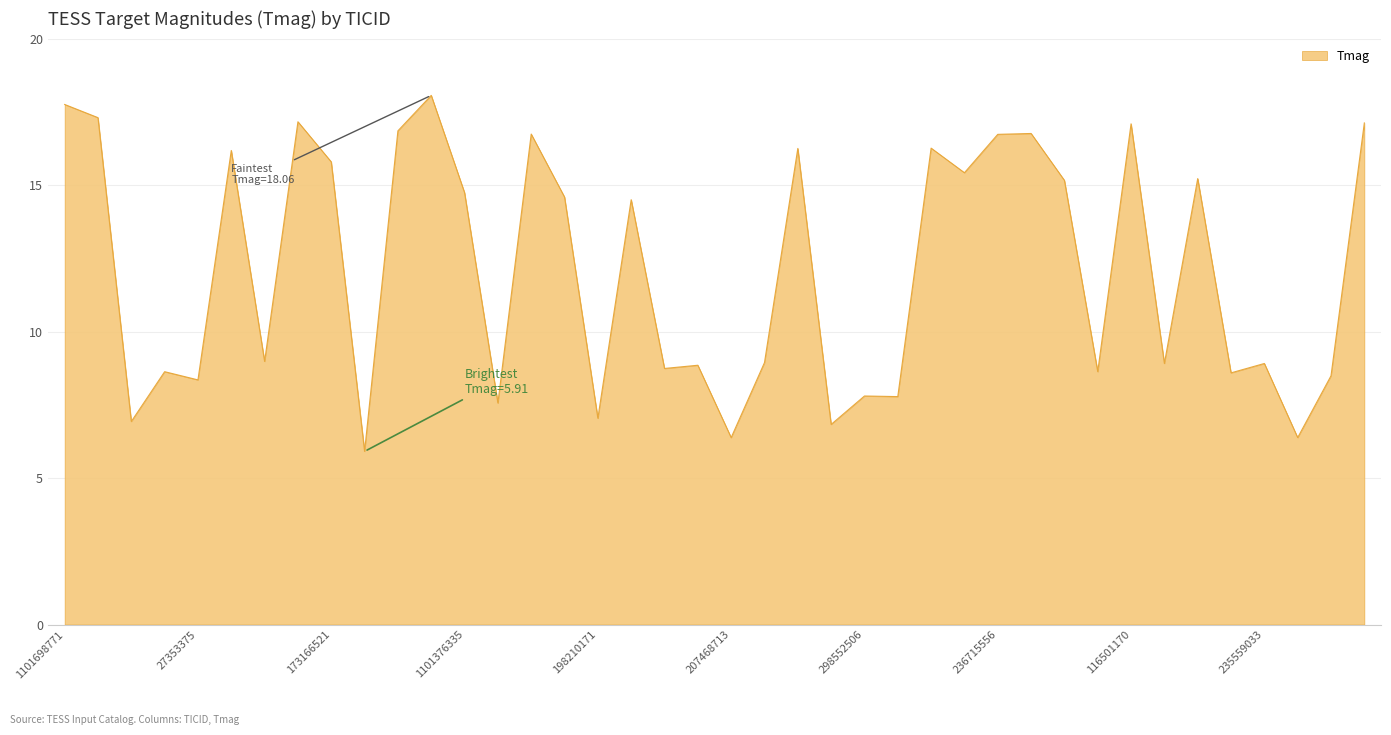

What is the maximum value shown in the chart?

18.1